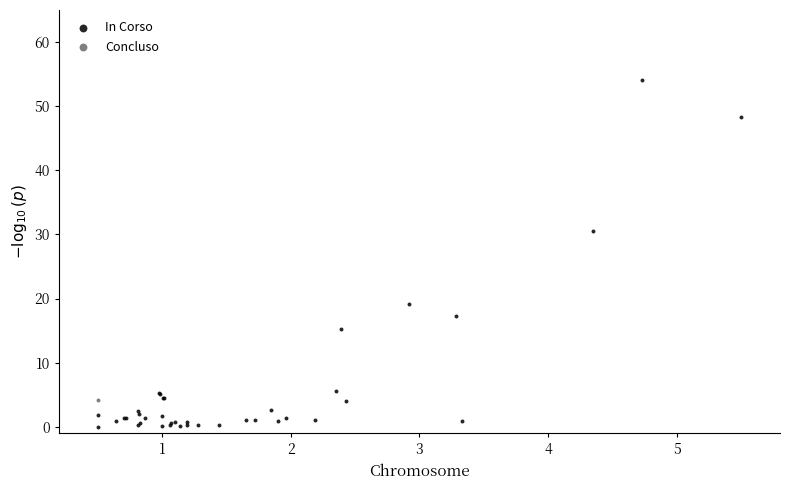

What are all the series names shown in the legend?

In Corso, Concluso